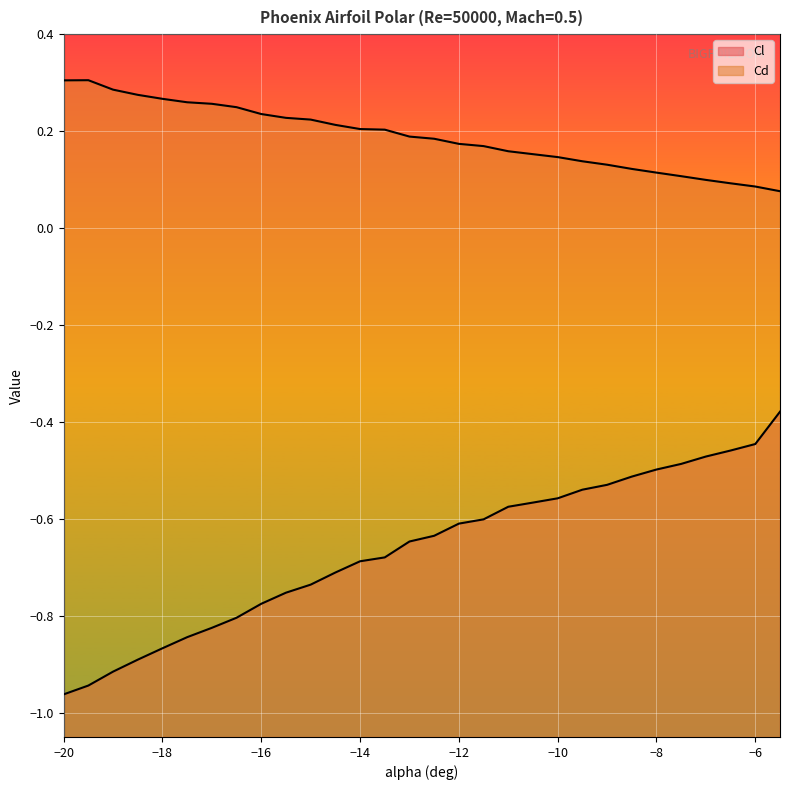

What is the sum of all Cd values?

5.6